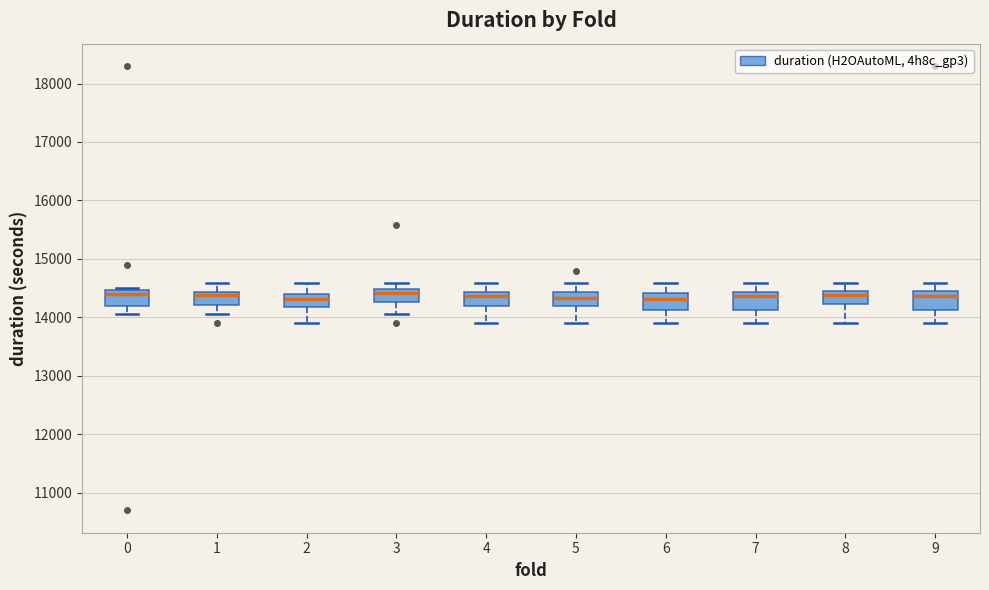

Reading left to right, transcribe this box plot: for each box, give where its median line is, the range the box spans, and where its two whiskers end, as read against the y-axis. The values are not printed on the chart, so give them approximately, as read against the axis.

0: median 14400, box 14200 to 14500, whiskers 14100 to 14500 (just above the box's upper edge)
1: median 14400 (just below the box's upper edge), box 14200 to 14400, whiskers 14100 to 14600
2: median 14300, box 14200 to 14400, whiskers 13900 to 14600
3: median 14400, box 14300 to 14500, whiskers 14100 to 14600
4: median 14400 (just below the box's upper edge), box 14200 to 14400, whiskers 13900 to 14600
5: median 14300, box 14200 to 14400, whiskers 13900 to 14600
6: median 14300, box 14100 to 14400, whiskers 13900 to 14600
7: median 14400 (just below the box's upper edge), box 14100 to 14400, whiskers 13900 to 14600
8: median 14400 (just below the box's upper edge), box 14200 to 14400, whiskers 13900 to 14600
9: median 14400, box 14100 to 14500, whiskers 13900 to 14600